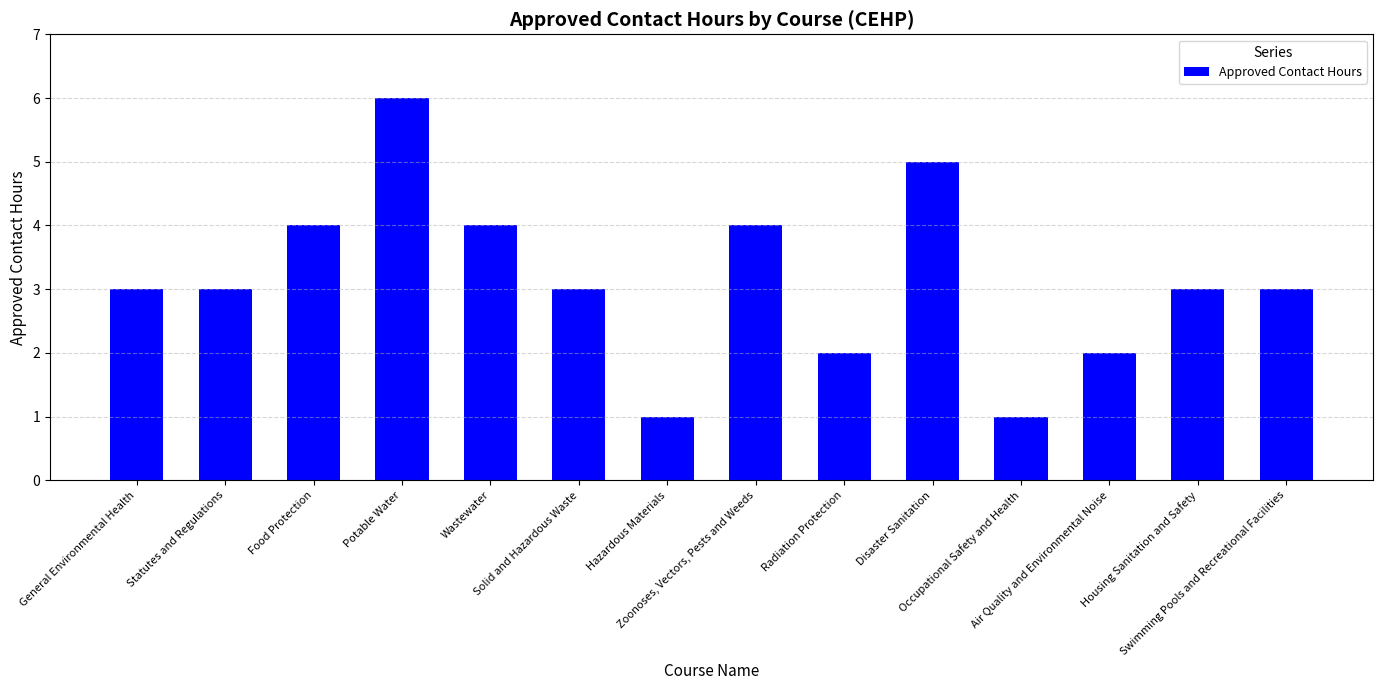

Reading right to left, list all the values displayed in this chart.

3	3	2	1	5	2	4	1	3	4	6	4	3	3